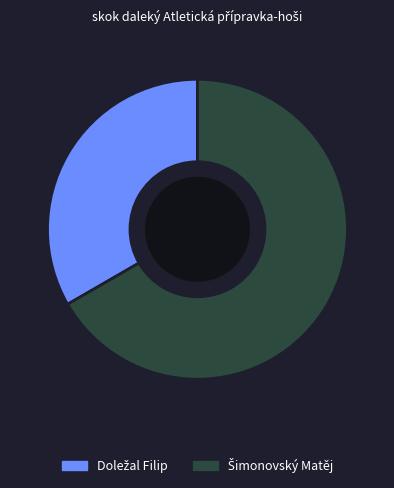

Does any single category account for the majority?

Yes